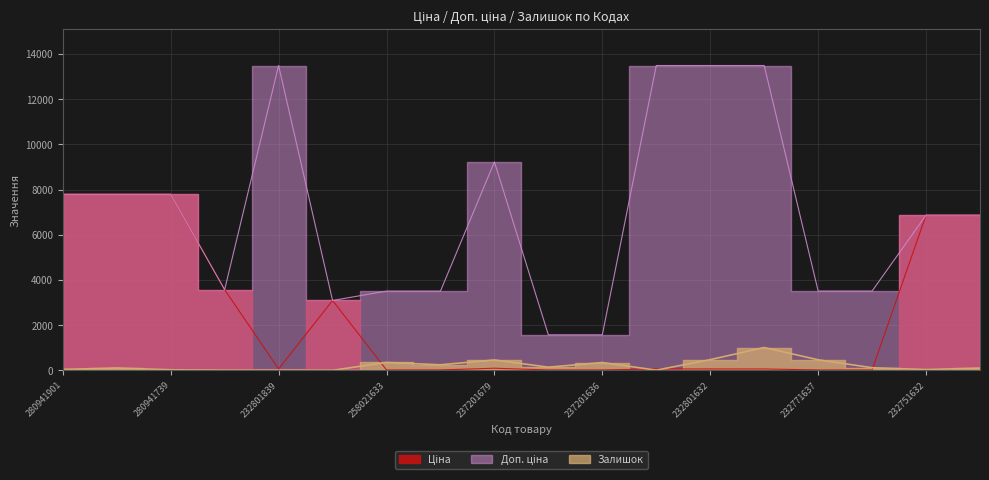

List the series in order of their peak value, lowest first.

Залишок, Ціна, Доп. ціна